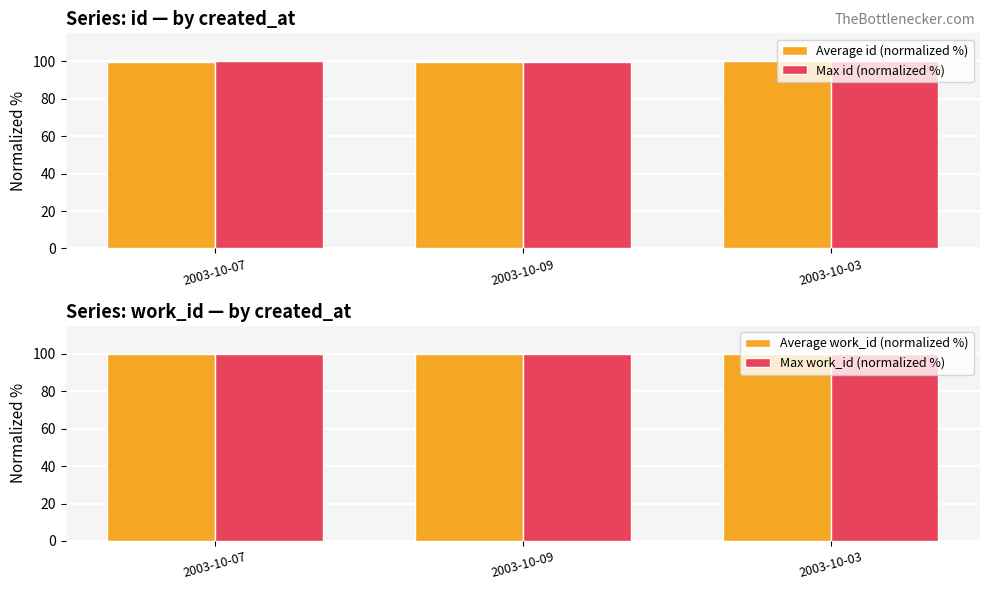

The value of Max id (normalized %) at 2003-10-03 is 42.5. True or false?

False